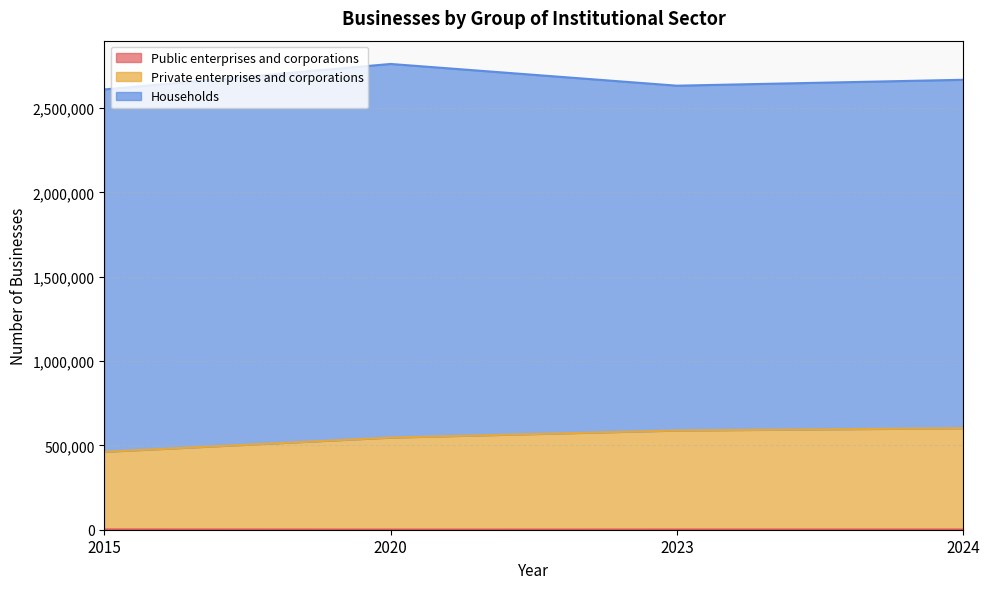

In Public enterprises and corporations, how many points are higher than both neighbors (excluding endpoints)?

1